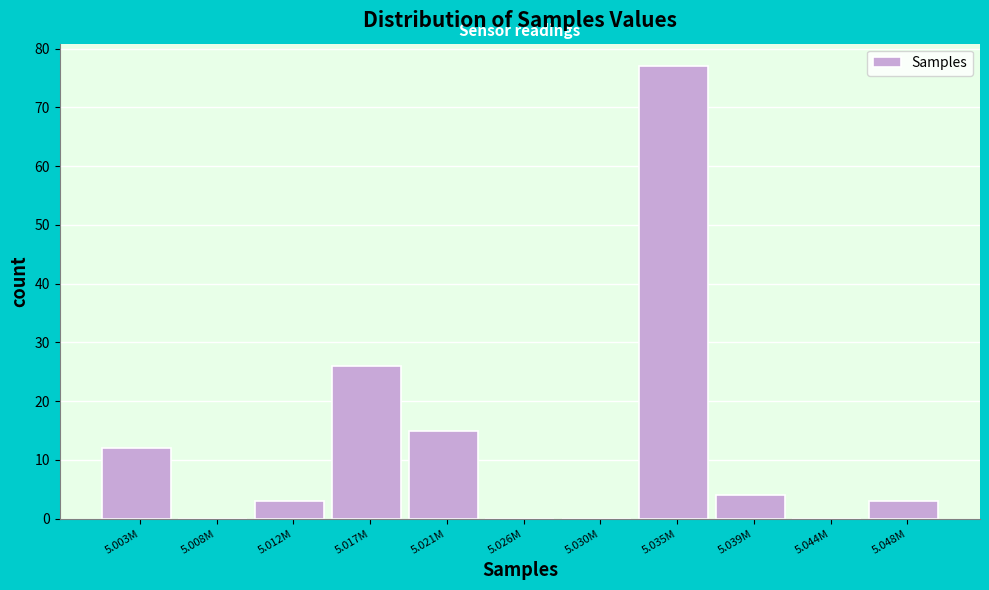

Reading left to right, what are all the values shown in this chart?

5.003M=12	5.008M=0	5.012M=3	5.017M=26	5.021M=15	5.026M=0	5.030M=0	5.035M=77	5.039M=4	5.044M=0	5.048M=3